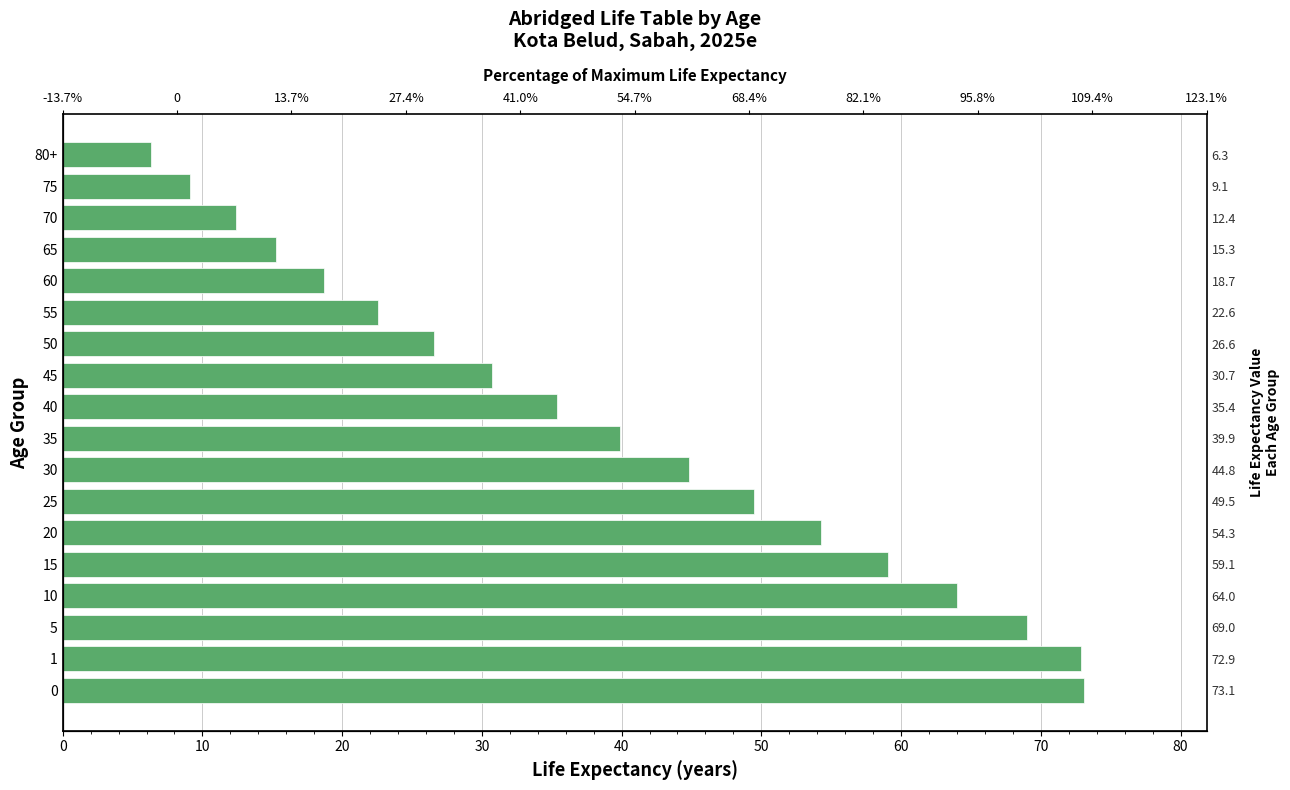

True or false: the data shows 111.5 at 1.

False